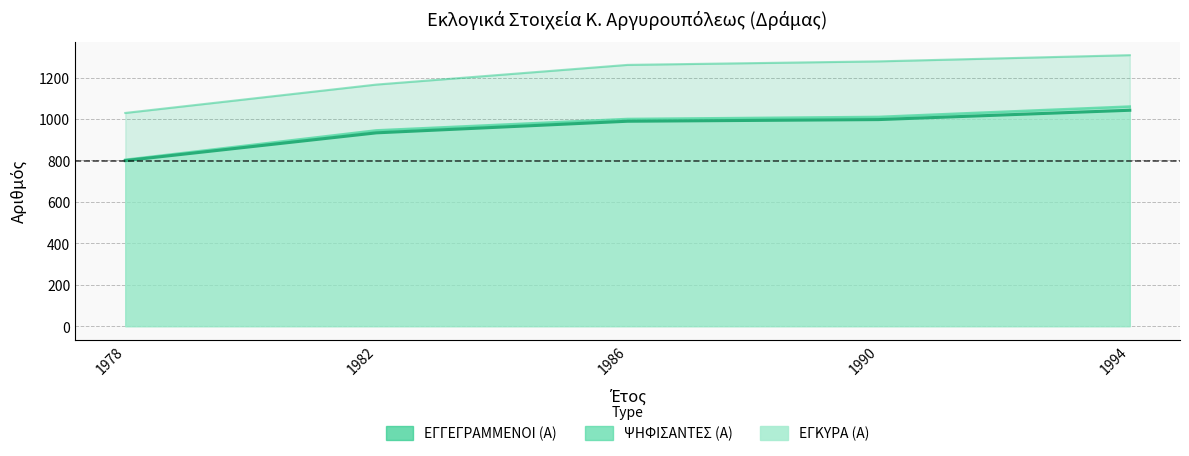

How many lines are shown in the chart?

3